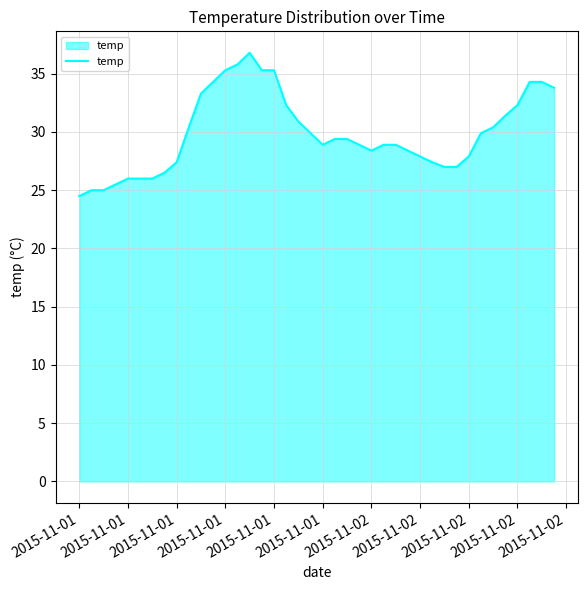

What is the maximum value shown in the chart?

36.8